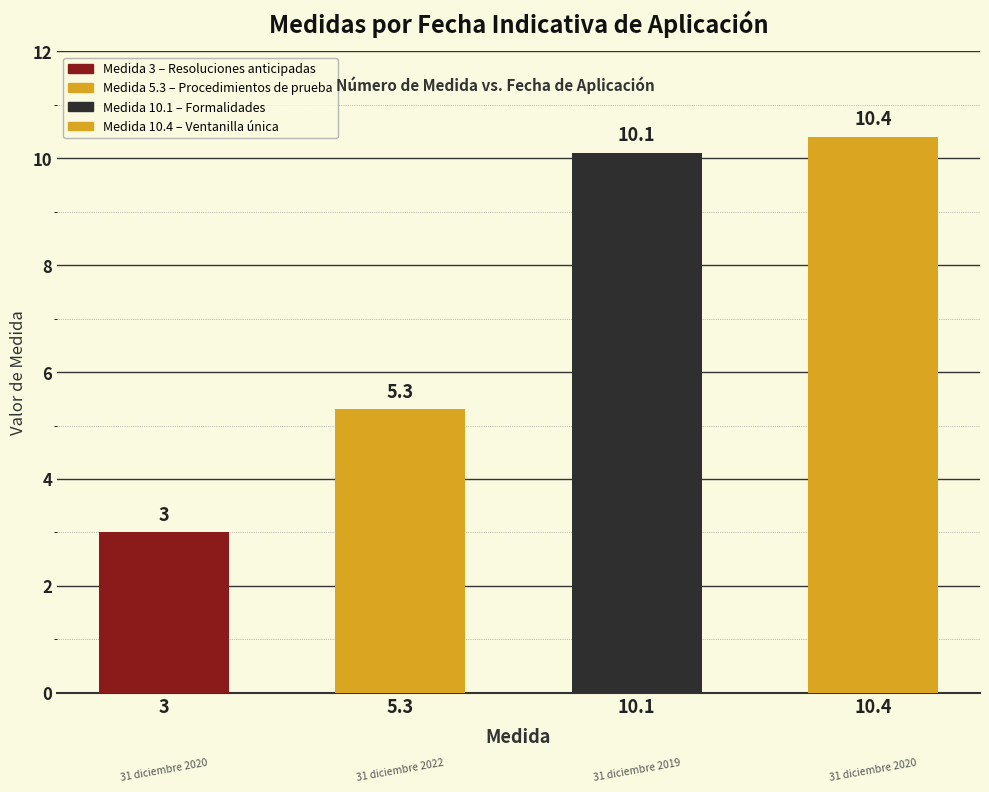

What is the change in value from 31 diciembre 2020 to 31 diciembre 2019?

+7.1